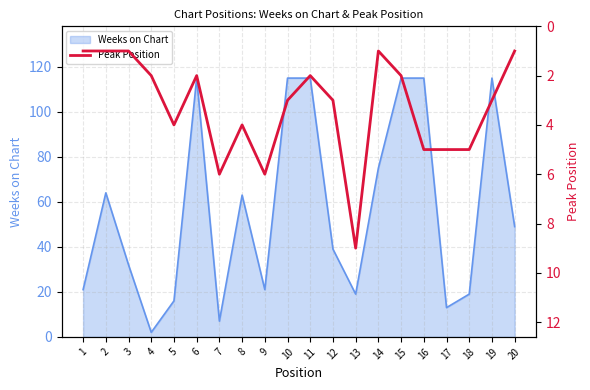

Is it true that Weeks on Chart equals 46 at 3?

False